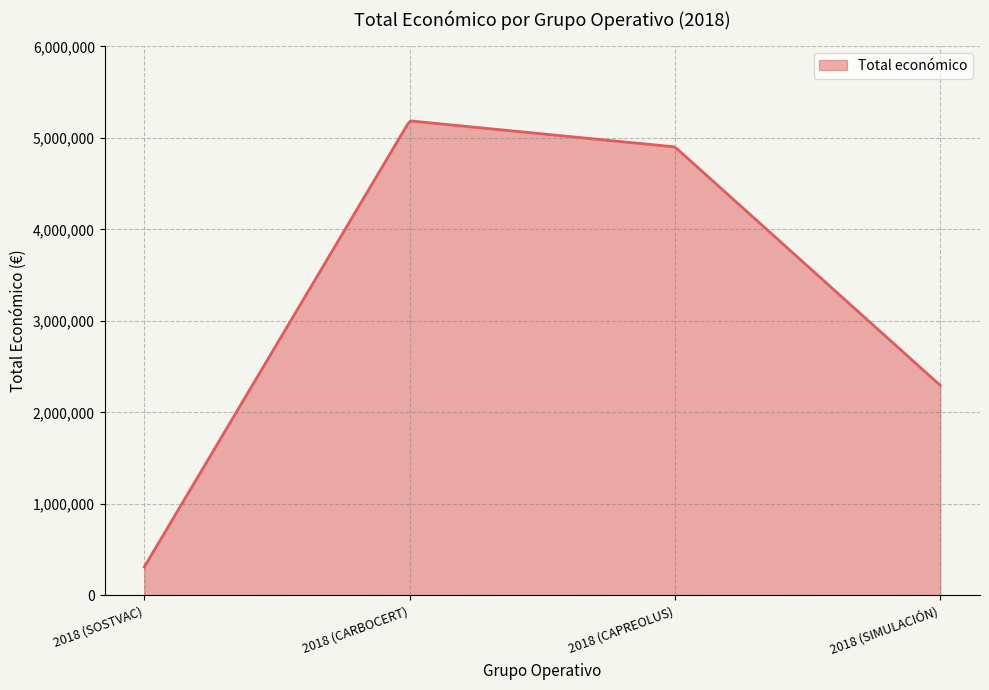

What is the difference between the maximum and minimum values?

4874750.1